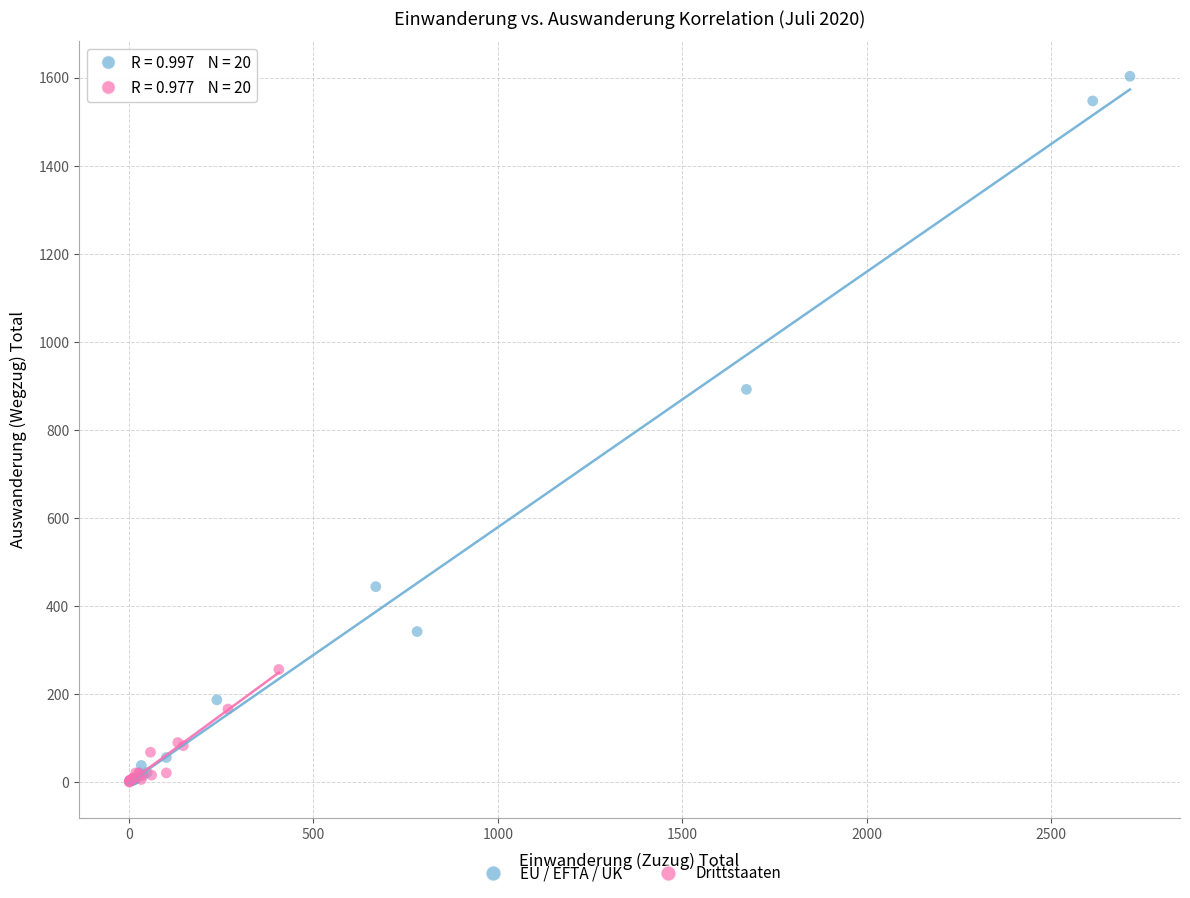

Which series has the largest Y range (max minus min)?

EU / EFTA / UK